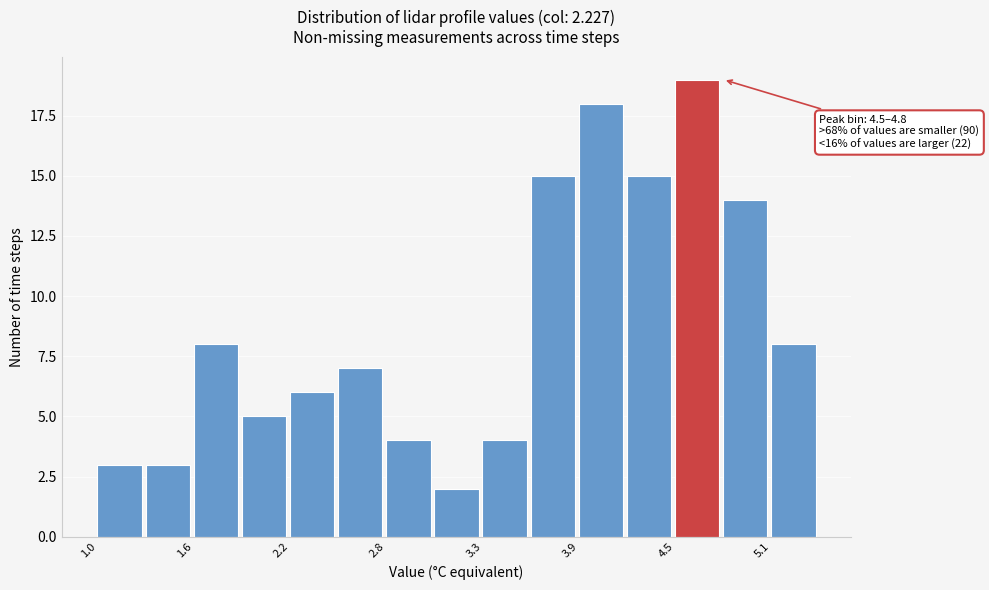

Around what value on the x-axis is the tallest bar? Give the approximate position of its centre, as read against the axis.

4.7